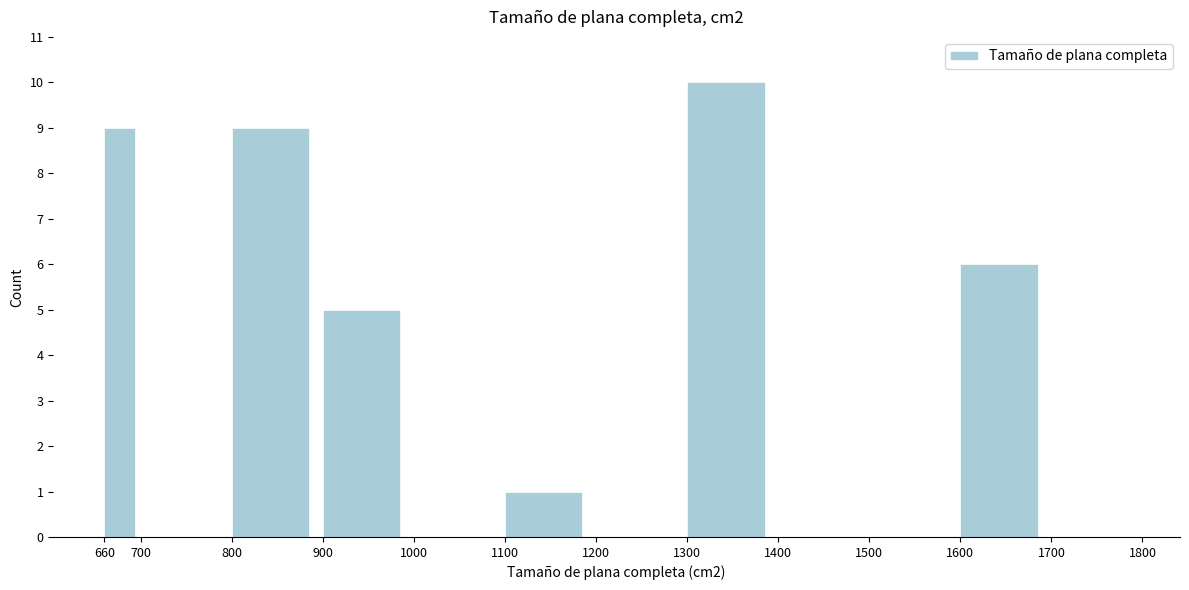

How tall is the bar that spans 1300 to 1400 on the x-axis? The values are not printed on the chart, so give them approximately, as read against the axis.

10